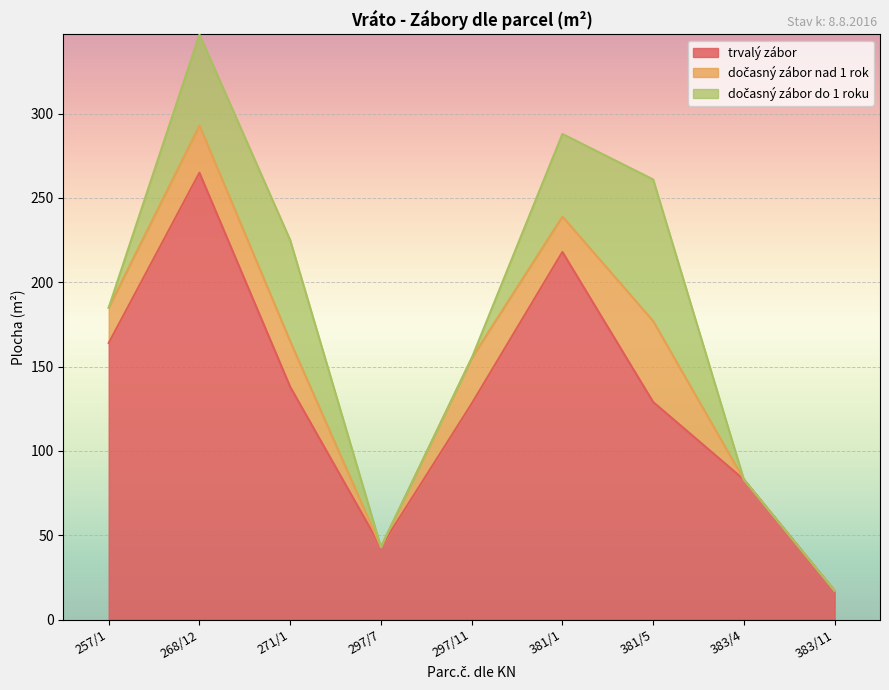

Does the chart display data point markers on the line(s)?

No